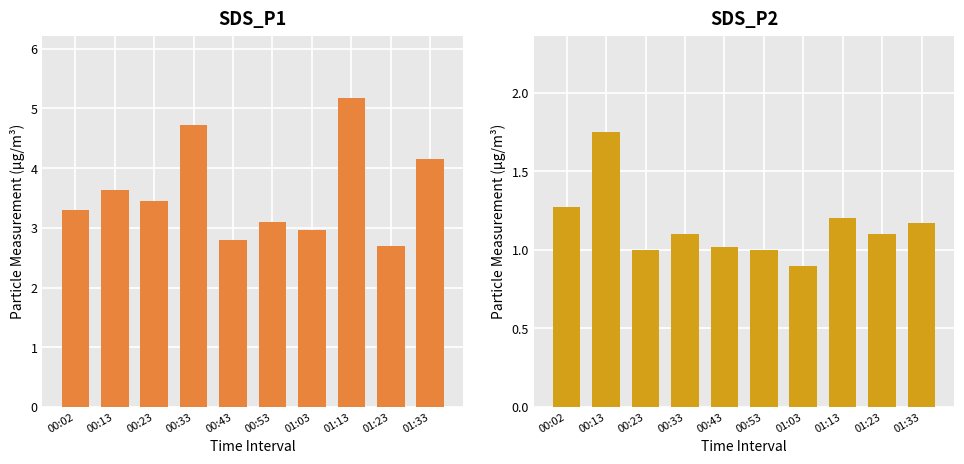

What is the minimum value shown in the chart?

0.9